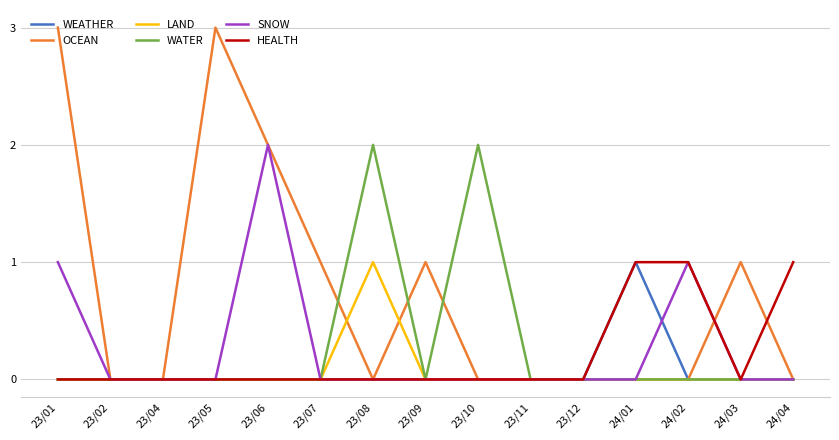

What is the total value across all series at 23/05?

3